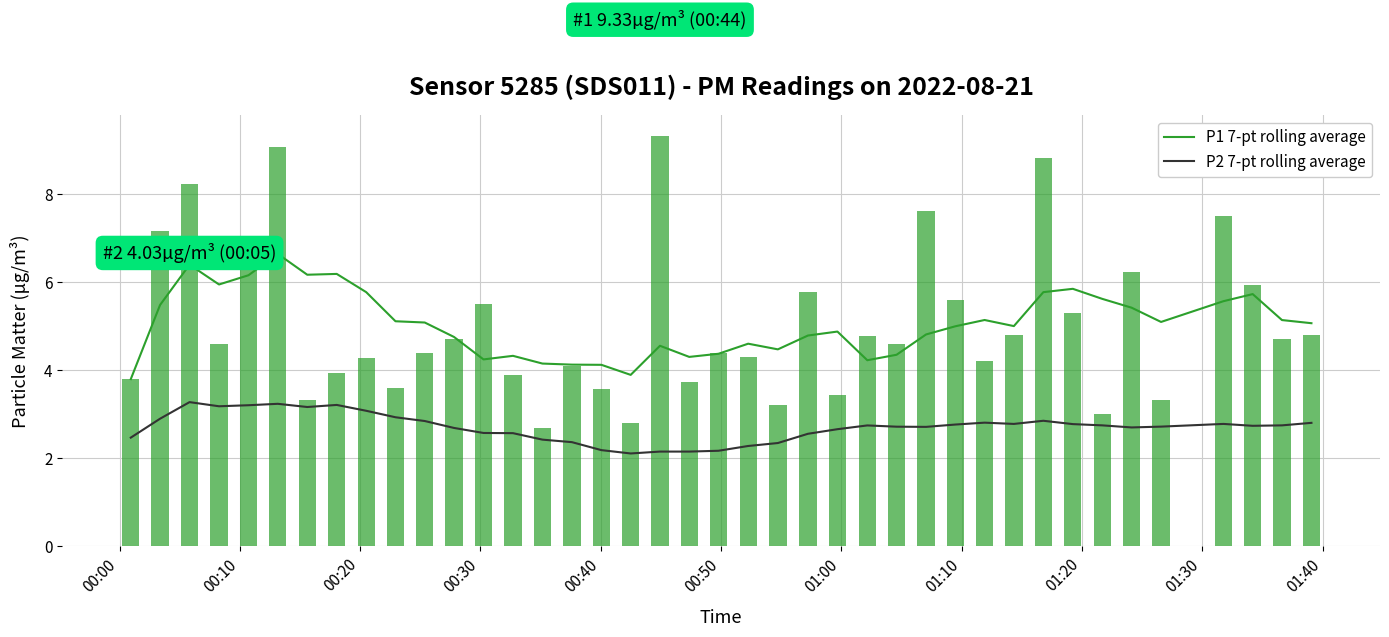

What is the sum of all P1 7-pt rolling average values?

202.2